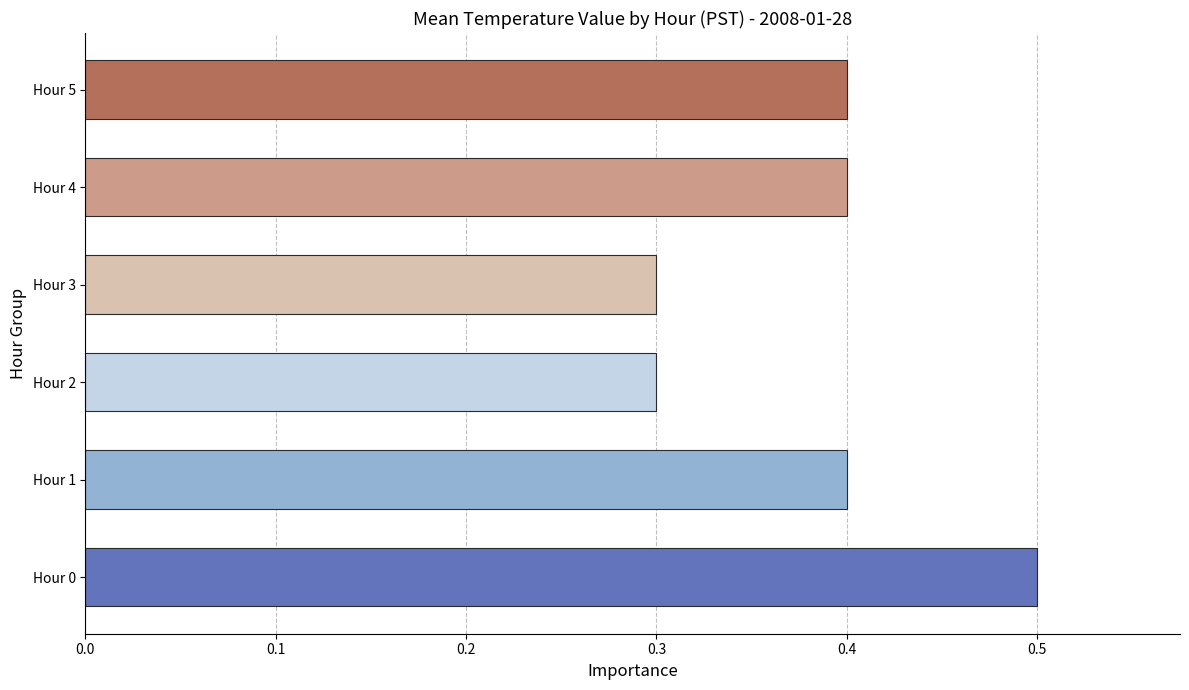

Which has a higher value, Hour 2 or Hour 5?

Hour 5